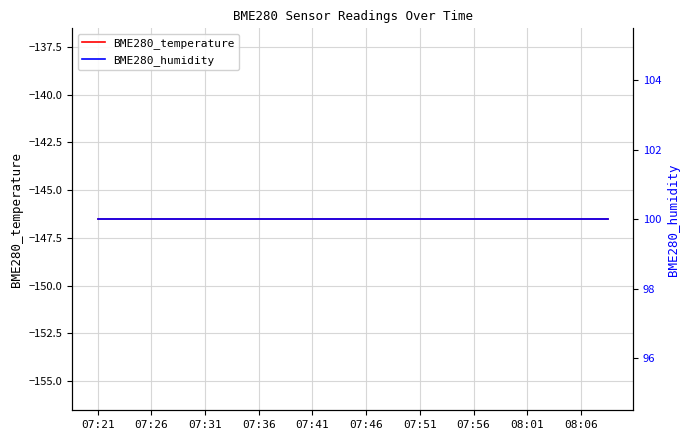

What is the total value across all series at 08:06?

-46.5